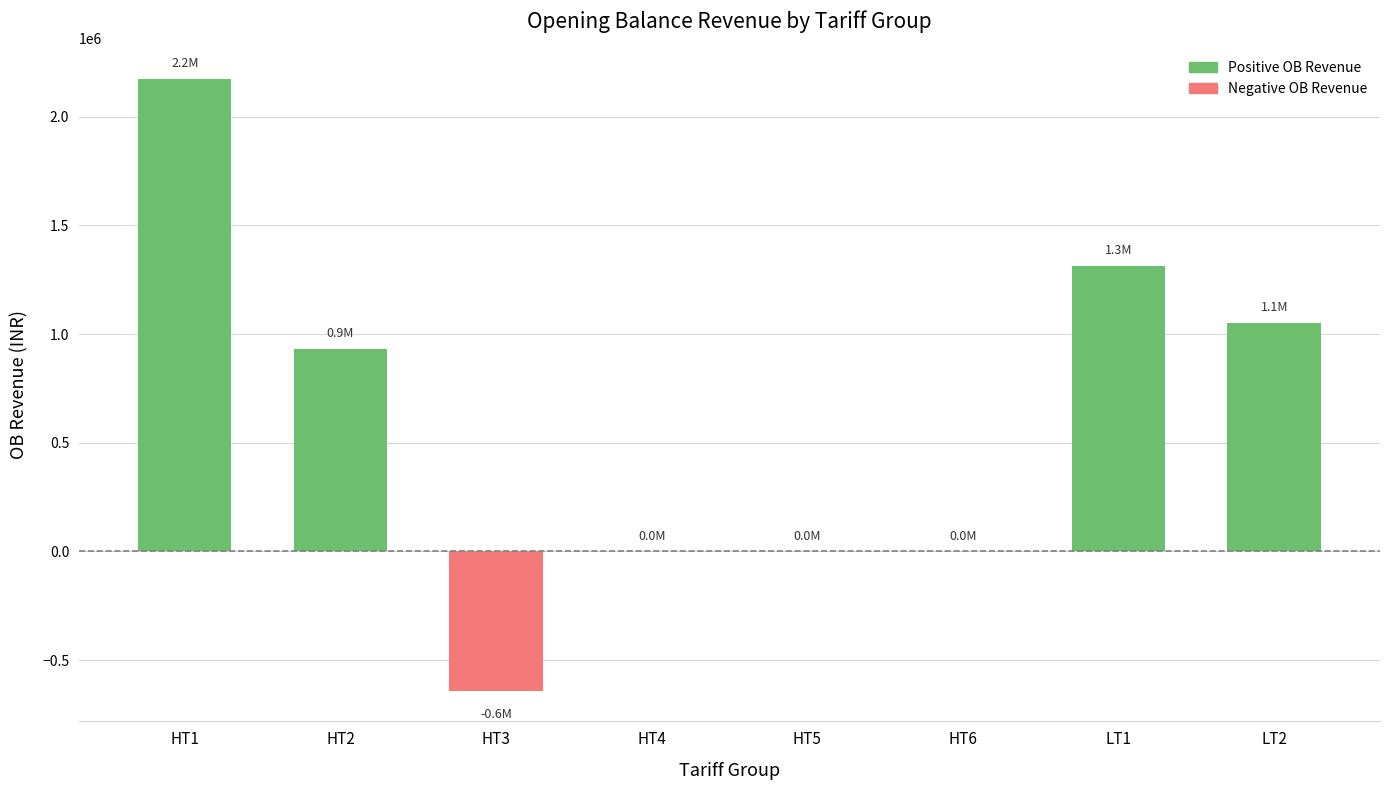

Which label corresponds to the largest value in the chart?

HT1